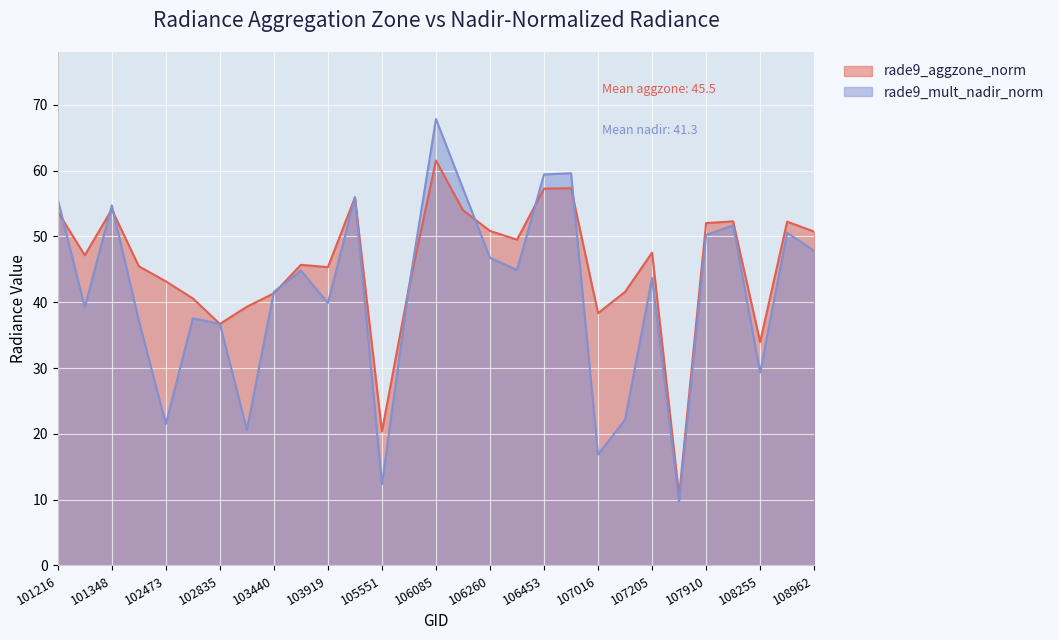

List the labels in order of rade9_mult_nadir_norm value, smallest first.

107547, 105551, 107016, 103201, 102473, 107029, 108255, 102835, 102464, 102715, 101225, 103919, 103440, 105724, 107205, 103557, 106272, 106260, 108962, 107910, 108788, 108077, 101348, 101216, 104154, 106098, 106453, 106852, 106085